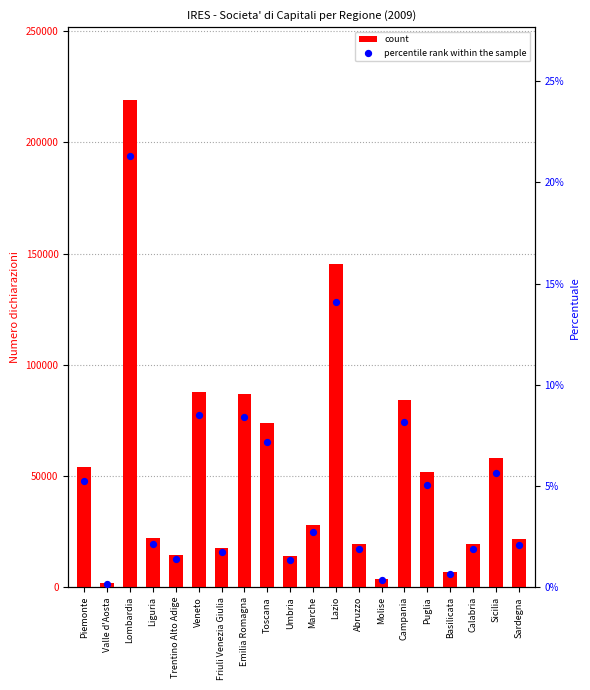

What are all the series names shown in the legend?

count, percentile rank within the sample